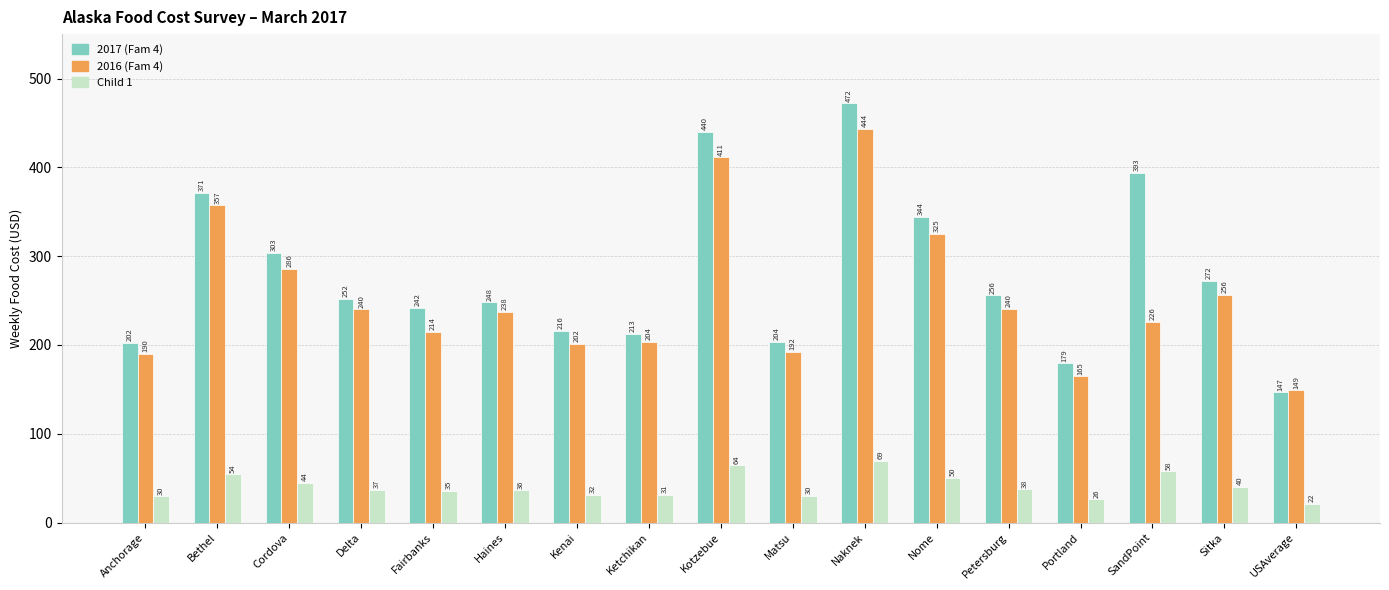

How many values in the Child 1 series exceed 36?

10